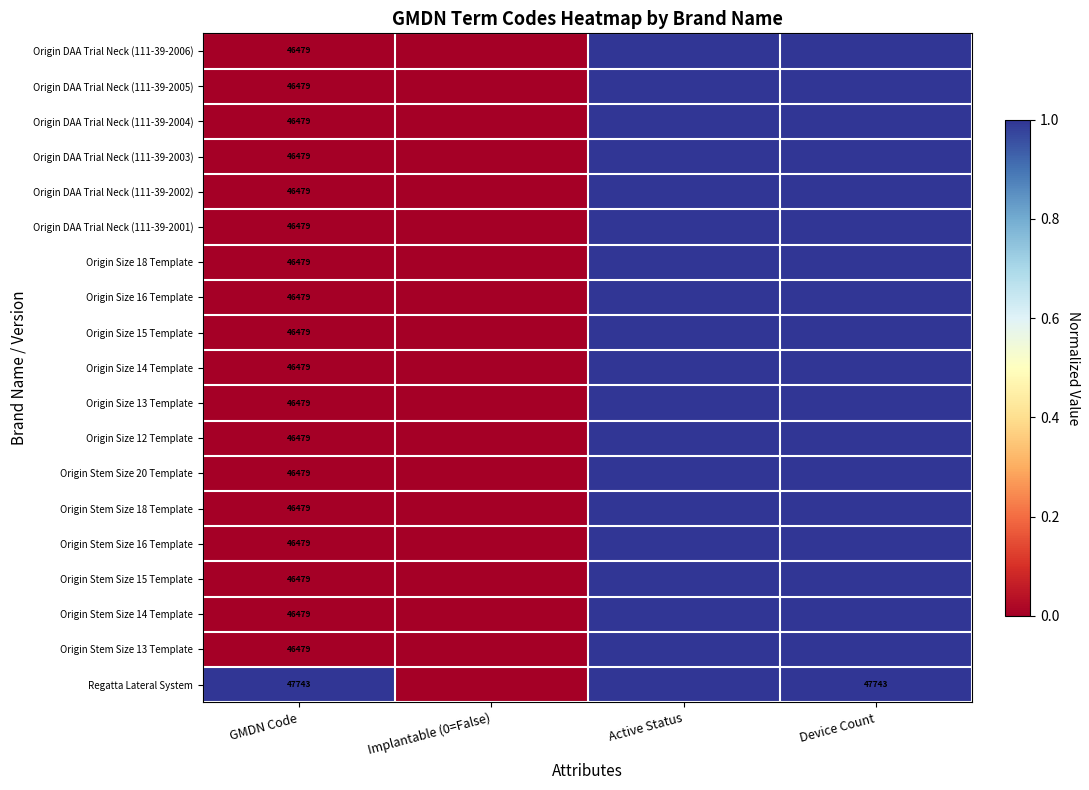

What is the difference between the highest and lowest values at GMDN Code?

1264